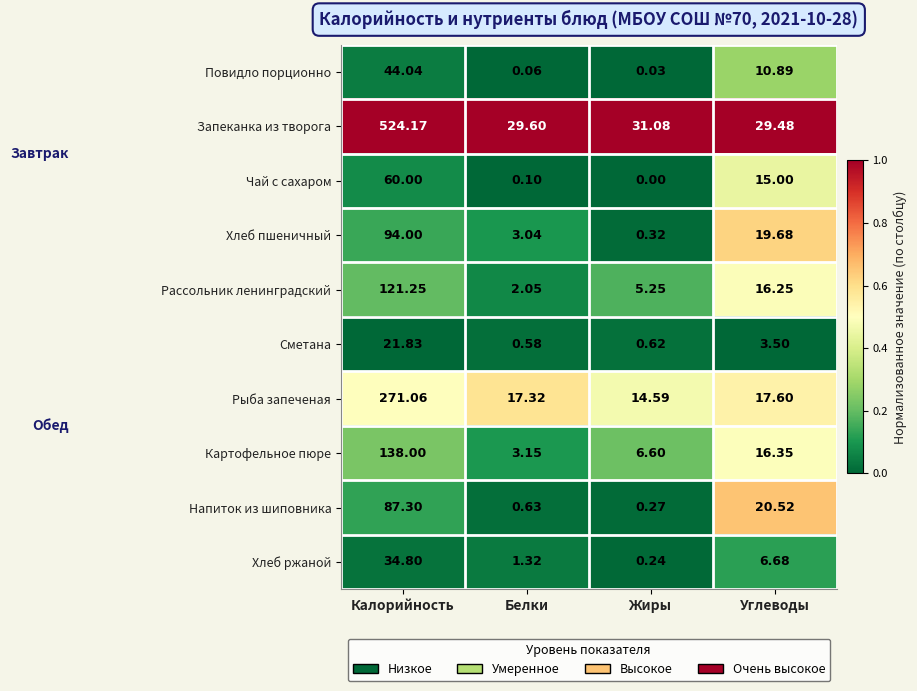

At Калорийность, list the series in order from largest to smallest.

Запеканка из творога, Рыба запеченая, Картофельное пюре, Рассольник ленинградский, Хлеб пшеничный, Напиток из шиповника, Чай с сахаром, Повидло порционно, Хлеб ржаной, Сметана